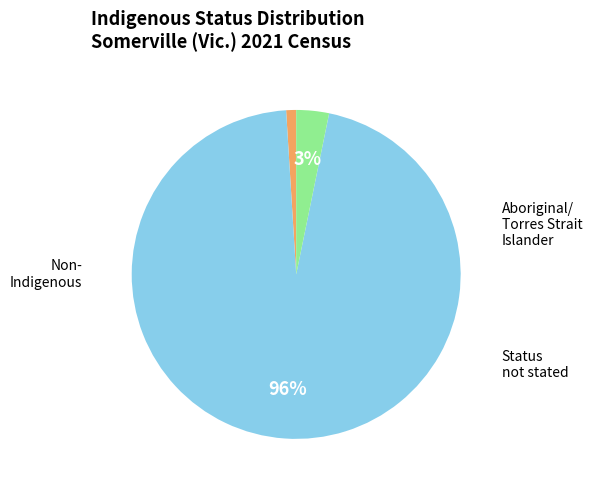

To the nearest percent, what is the difference between the largest and smallest slice percentages?

95%